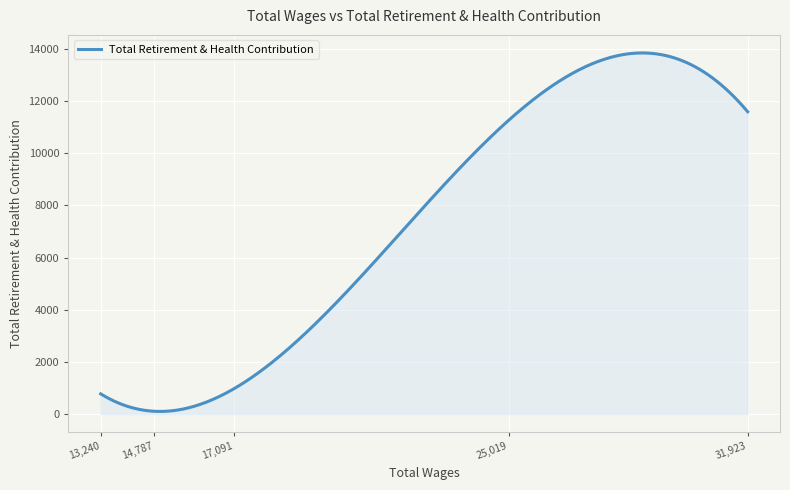

What is the maximum value shown in the chart?

13841.6